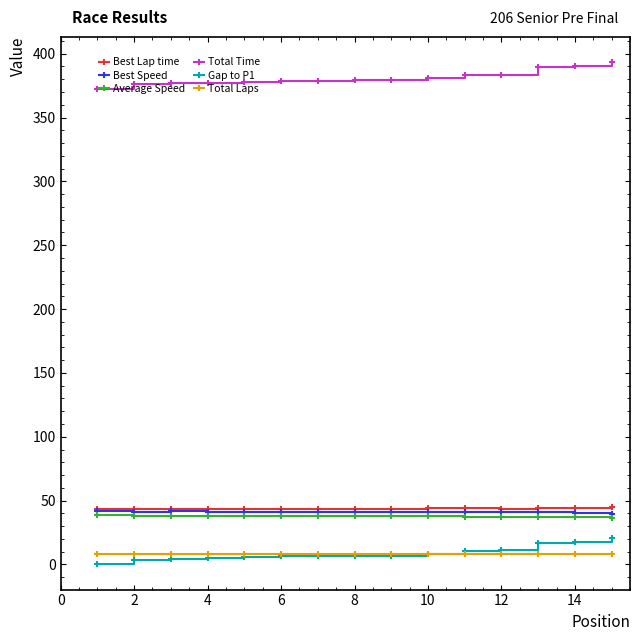

What is the highest value of the Average Speed series?

38.7